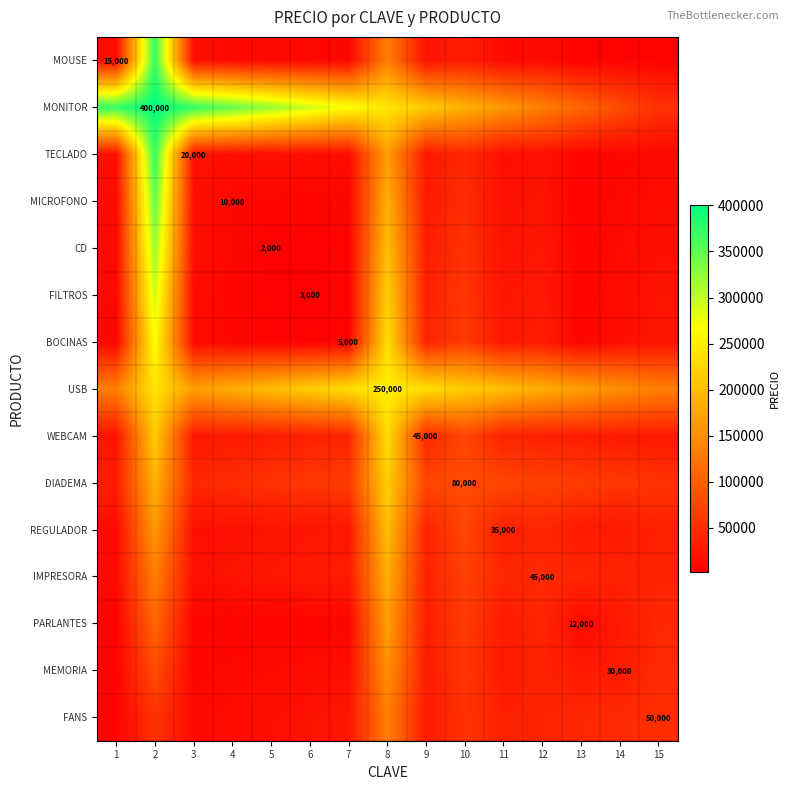

What is the smallest value displayed?

2000.0